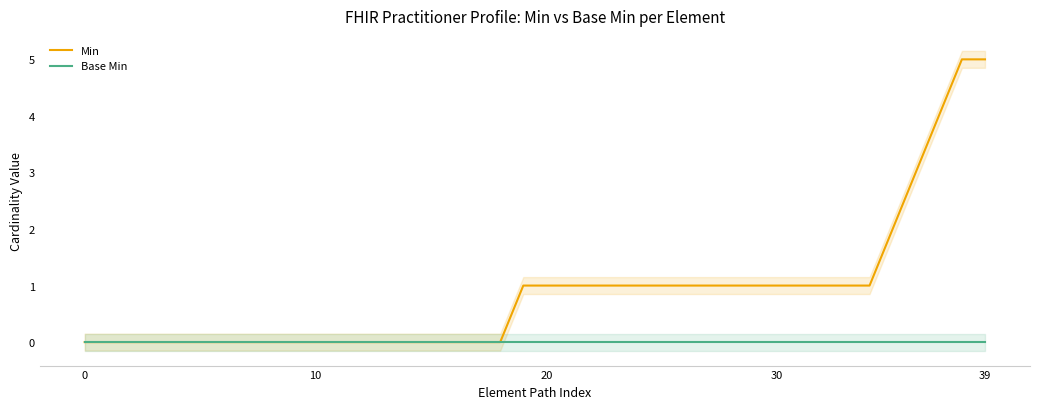

List the series in order of their peak value, lowest first.

Base Min, Min